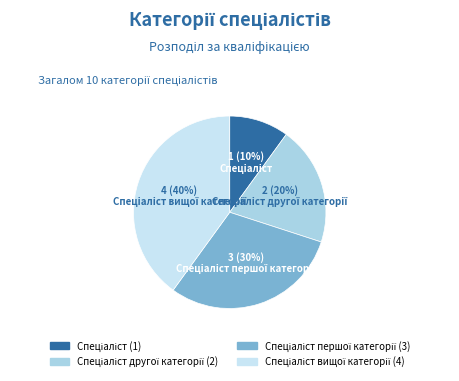

How many segments does this pie chart have?

4